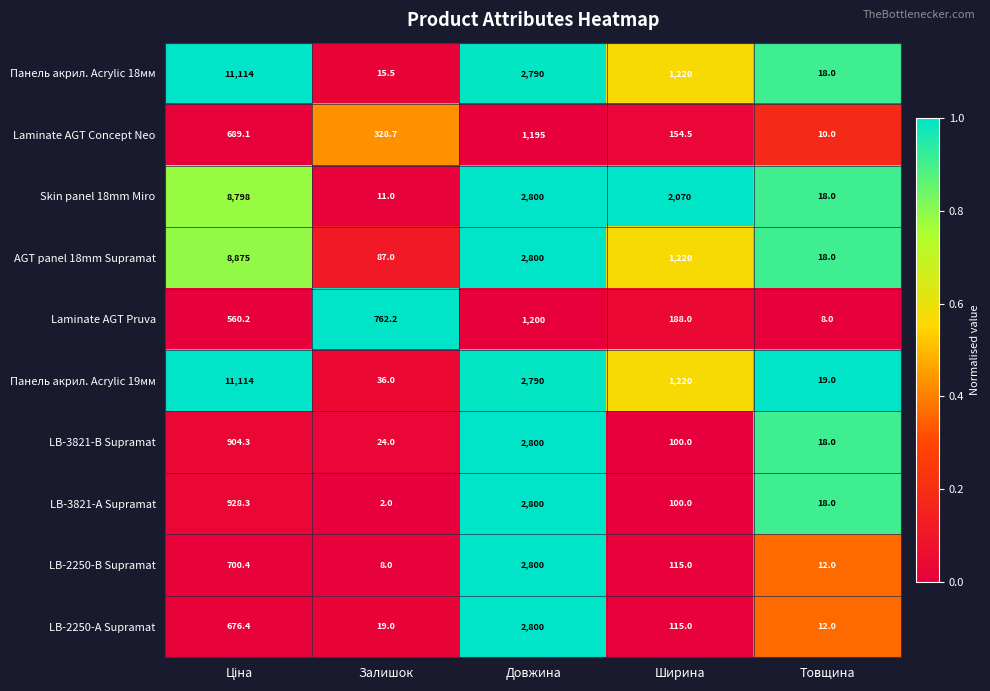

The value of Laminate AGT Concept Neo at Довжина is 546.2. True or false?

False